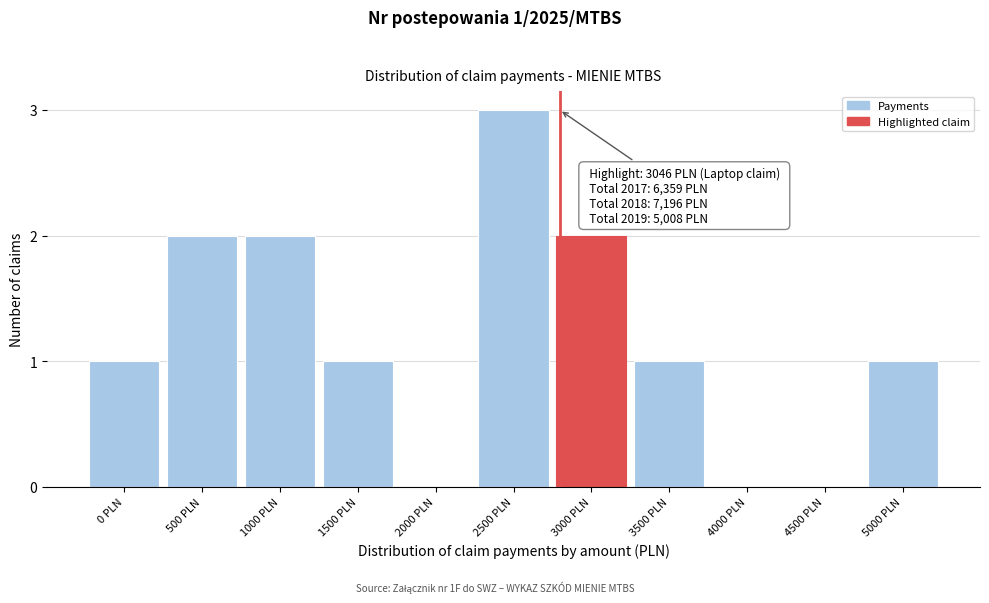

Reading right to left, what are all the values shown in this chart?

5000 PLN=1	4500 PLN=0	4000 PLN=0	3500 PLN=1	3000 PLN=2	2500 PLN=3	2000 PLN=0	1500 PLN=1	1000 PLN=2	500 PLN=2	0 PLN=1